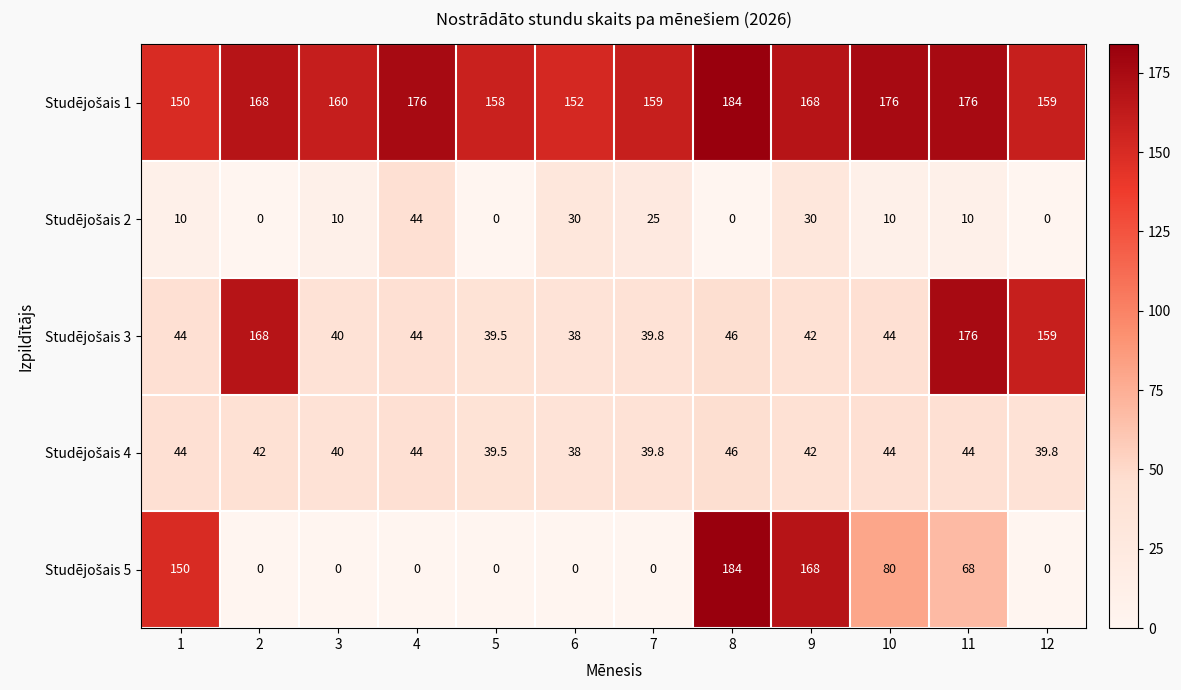

At which category is the sum across all series the highest?

11